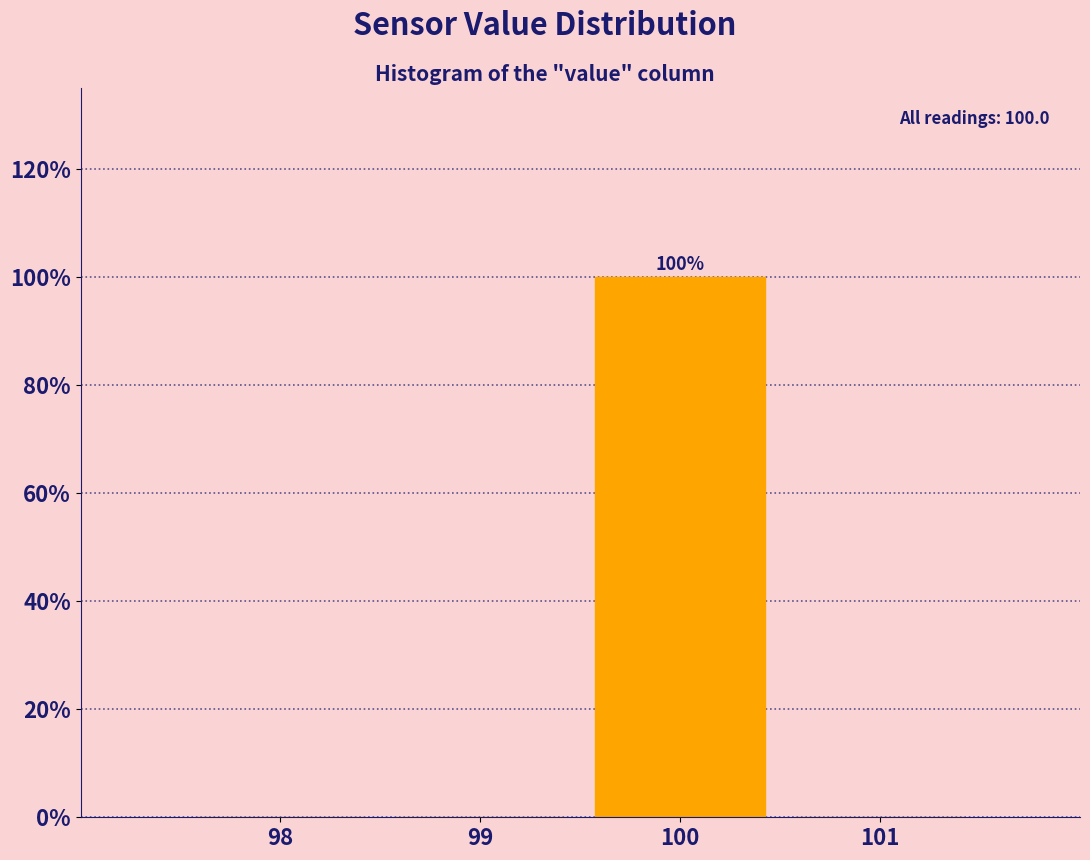

Reading left to right, list all the values displayed in this chart.

98=0	99=0	100=100	101=0